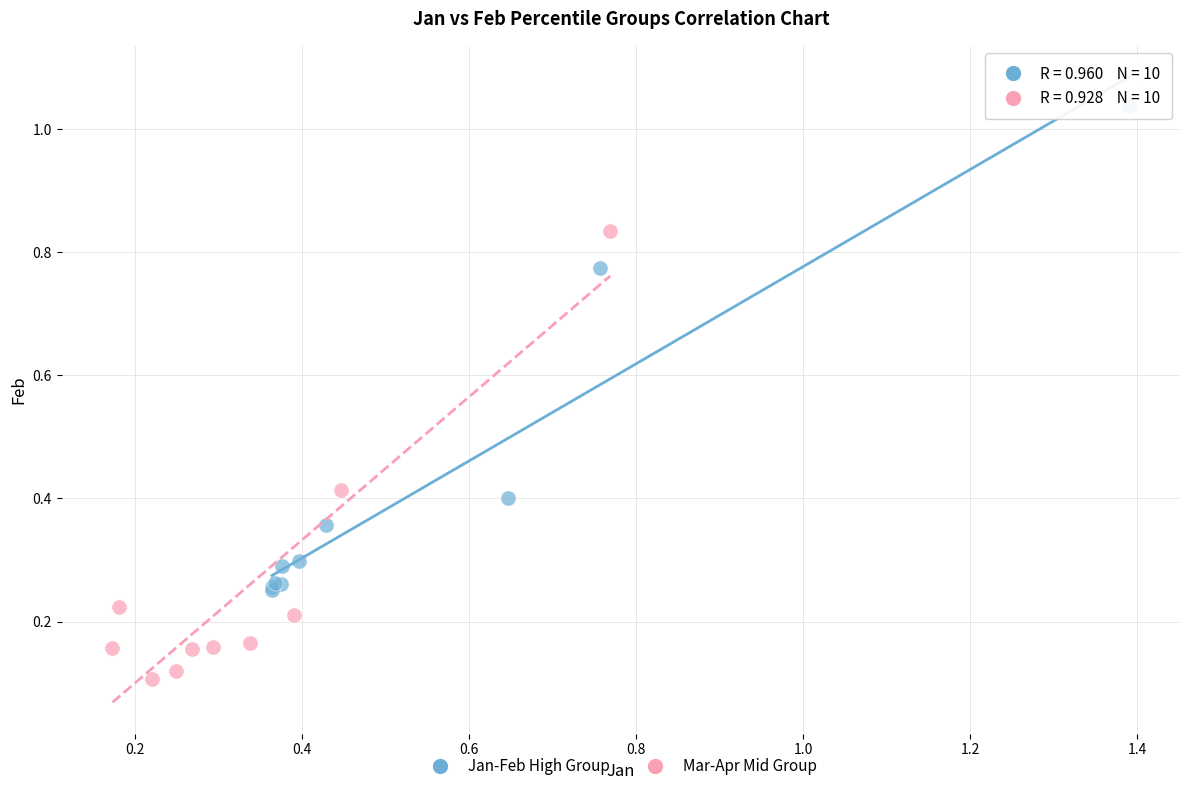

What are all the series names shown in the legend?

Jan-Feb High Group, Mar-Apr Mid Group